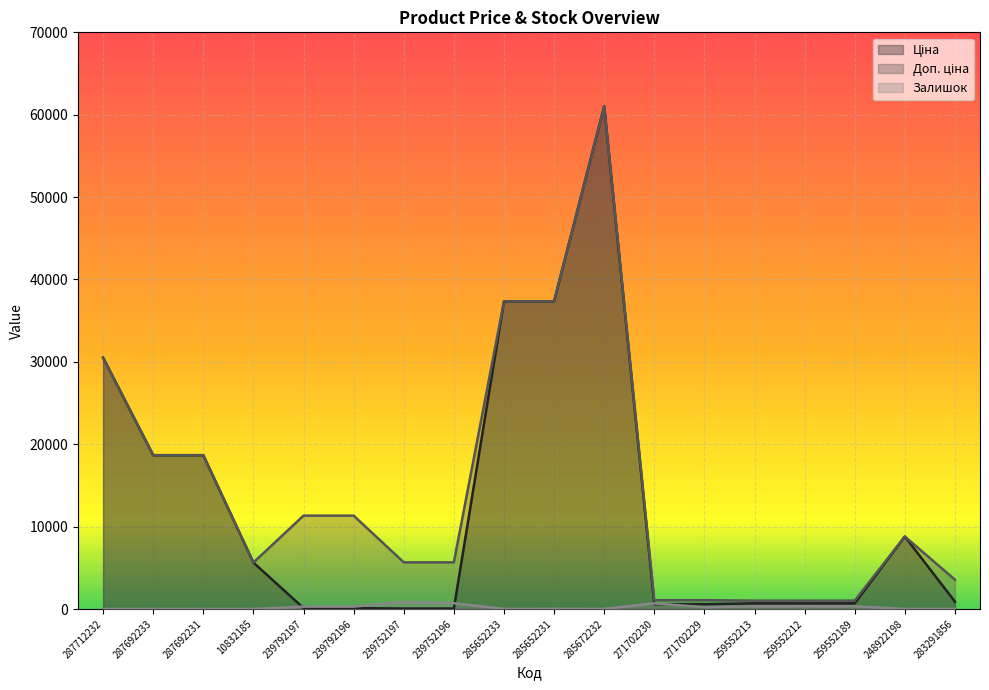

What is the label of the 8th point from the left?

239752196